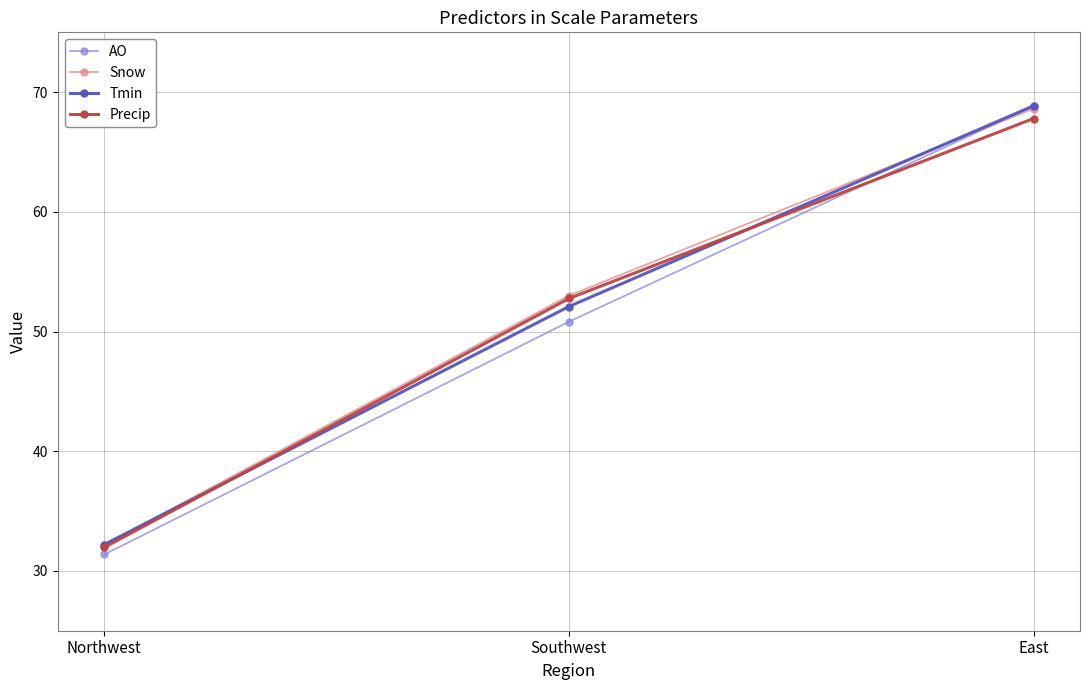

Does the chart have visible grid lines?

Yes